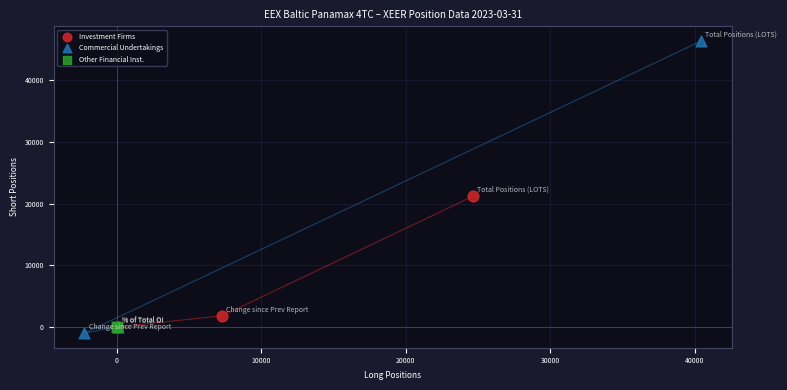

Which series contains the highest Y value?

Commercial Undertakings